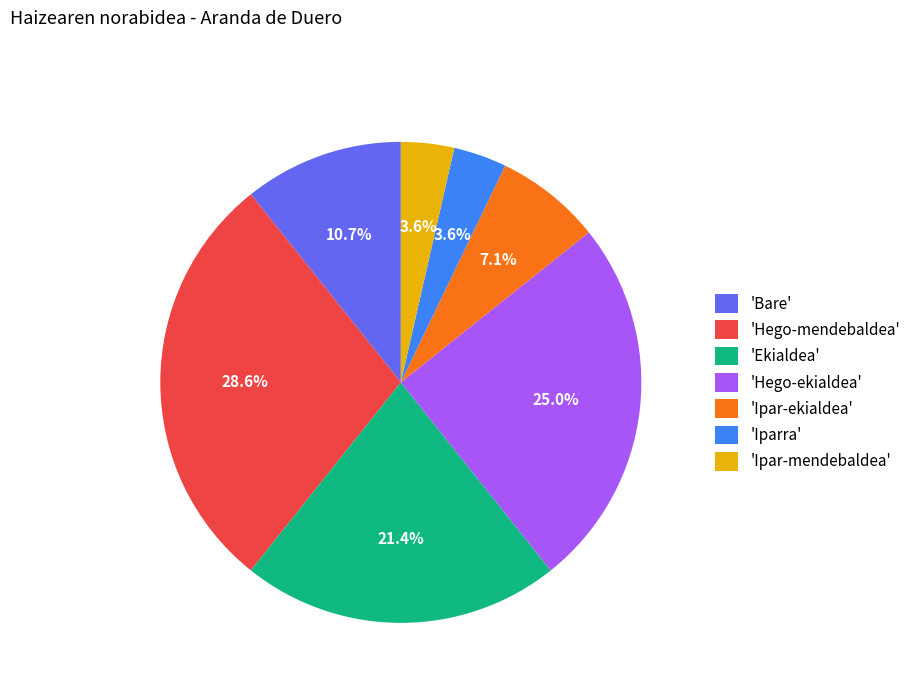

Which slice is the largest?

'Hego-mendebaldea'